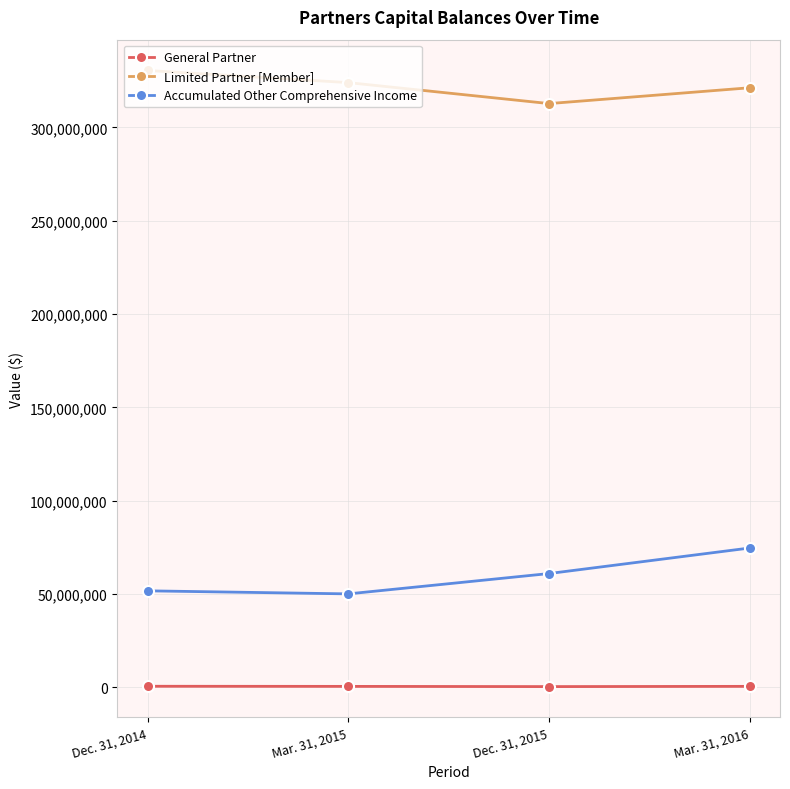

True or false: General Partner has more than 2 interior local peaks.

False